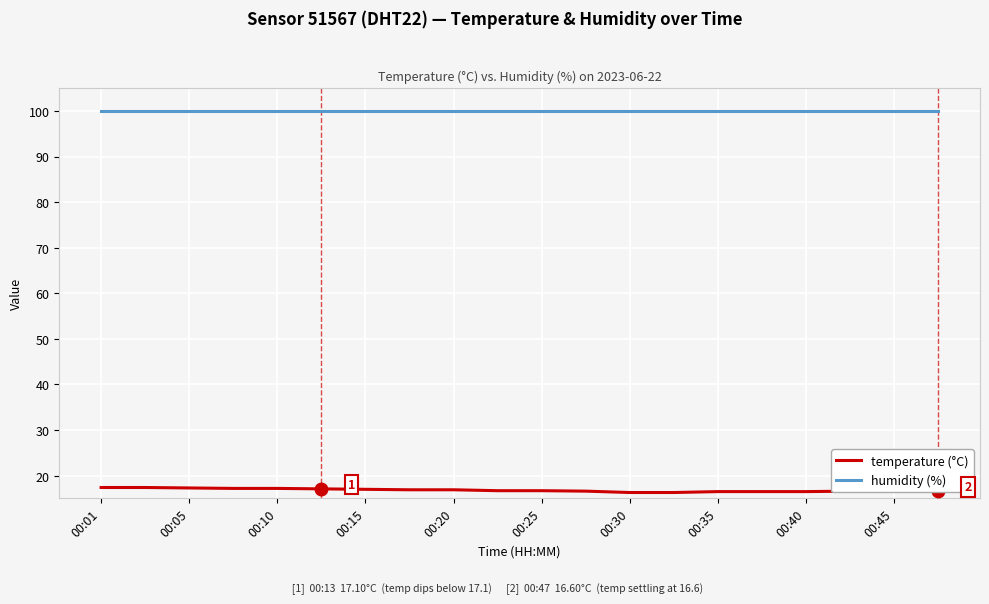

Which series has the largest range (max minus min)?

temperature (°C)